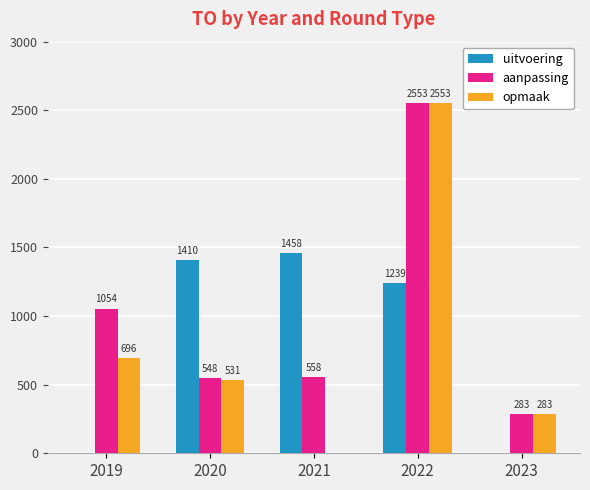

Does the chart contain stacked bars?

No